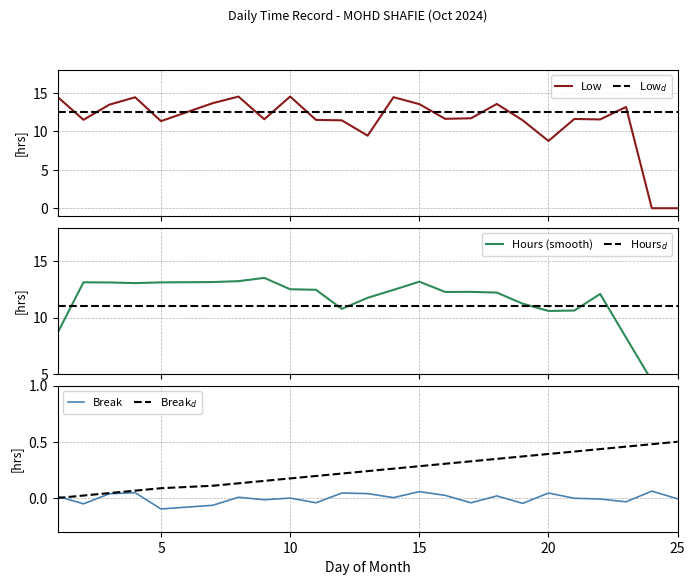

What is the highest value of the Low series?

14.5